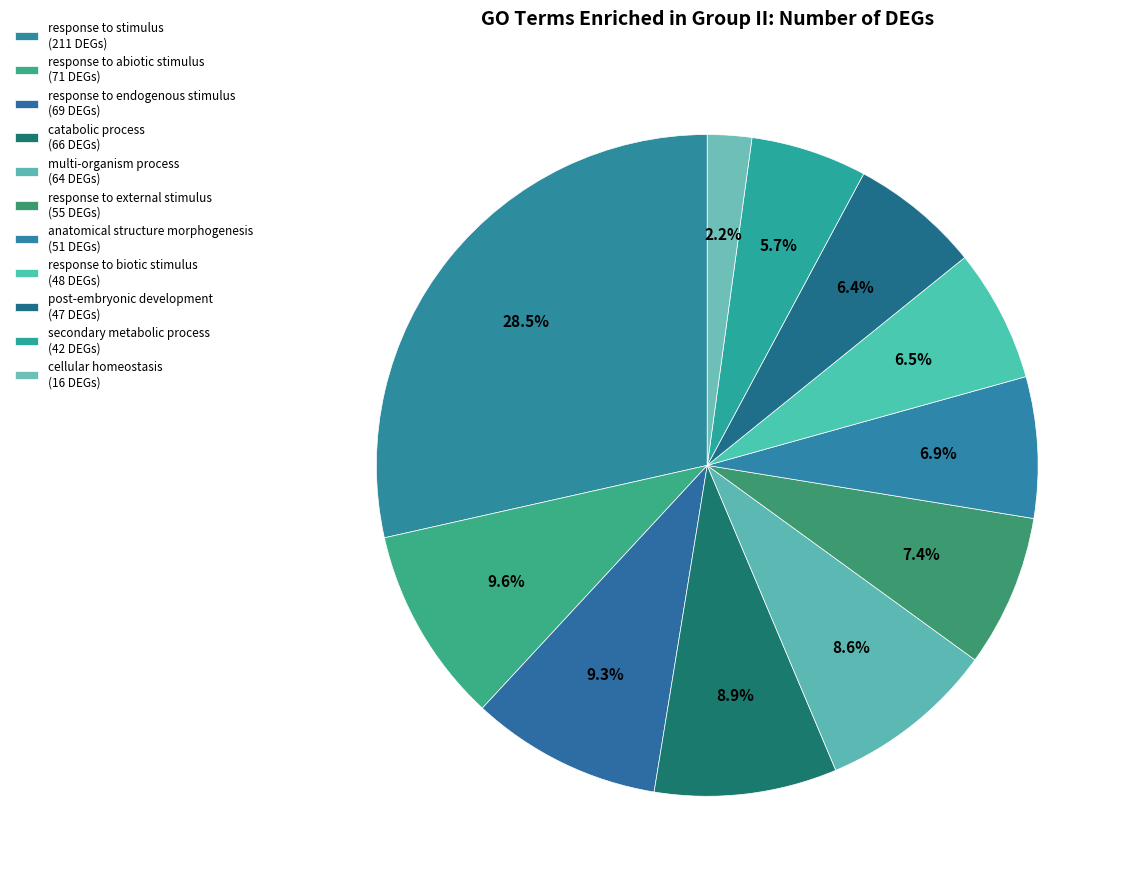

How many slices are in this pie chart?

11